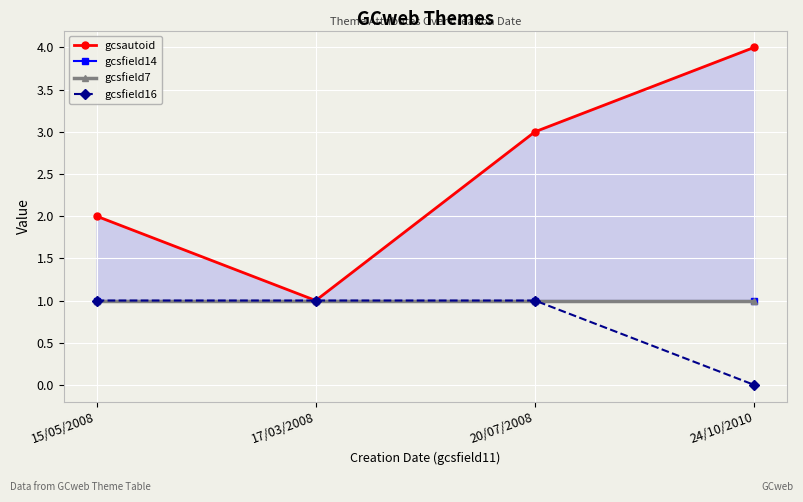

How many lines are shown in the chart?

4